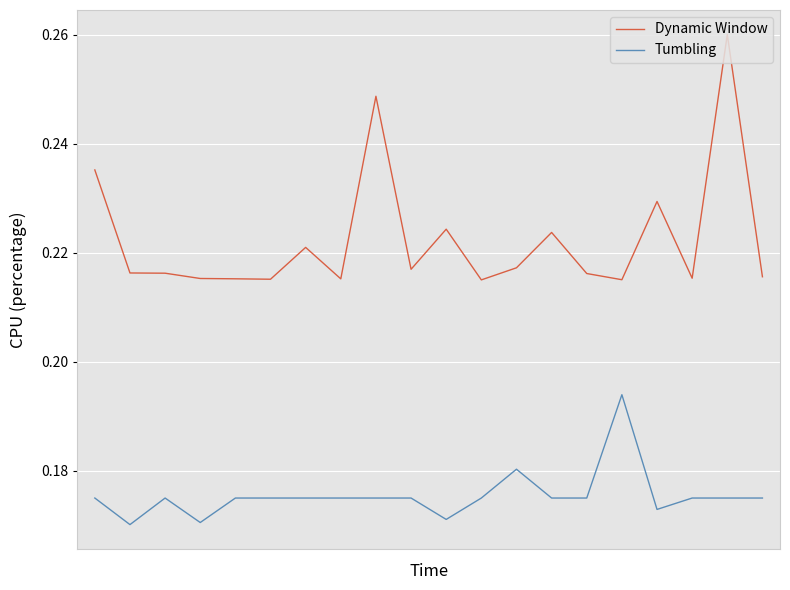

True or false: Tumbling and Dynamic Window intersect in this chart.

False